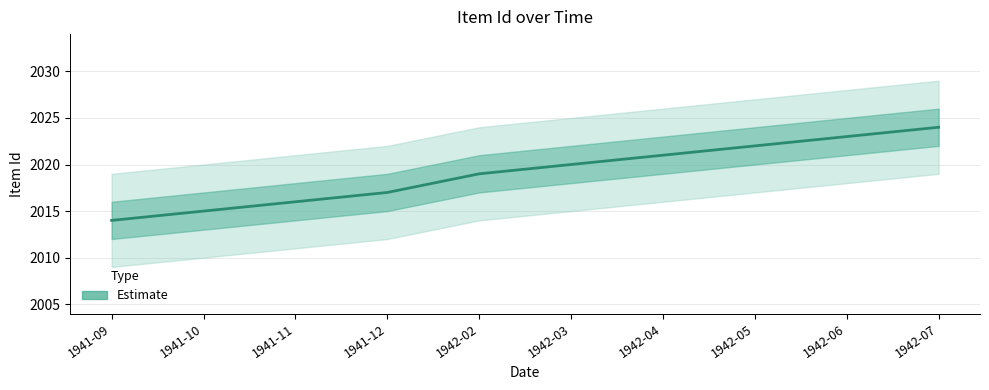

The value at 1941-12 is 3229. True or false?

False